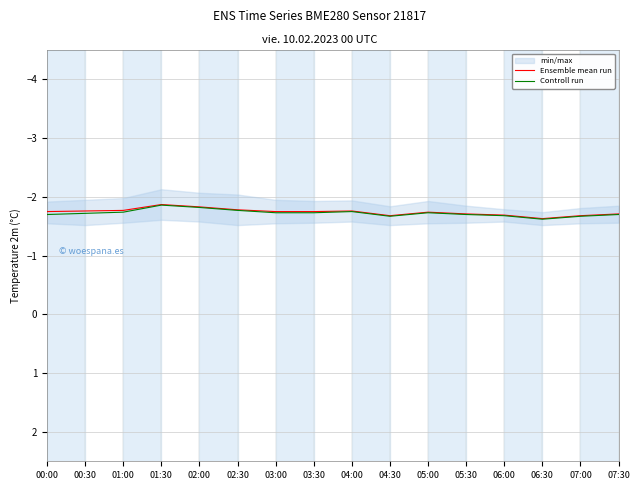

Is the value of Ensemble mean run at 04:00 greater than the value of Controll run at 04:00?

No